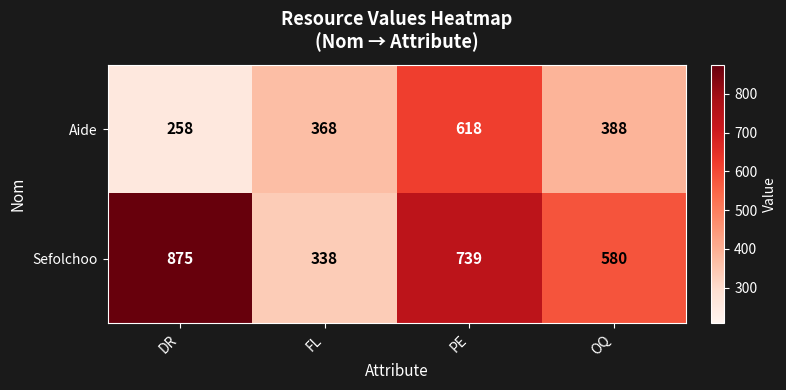

Which category has the highest value in the Sefolchoo series?

DR